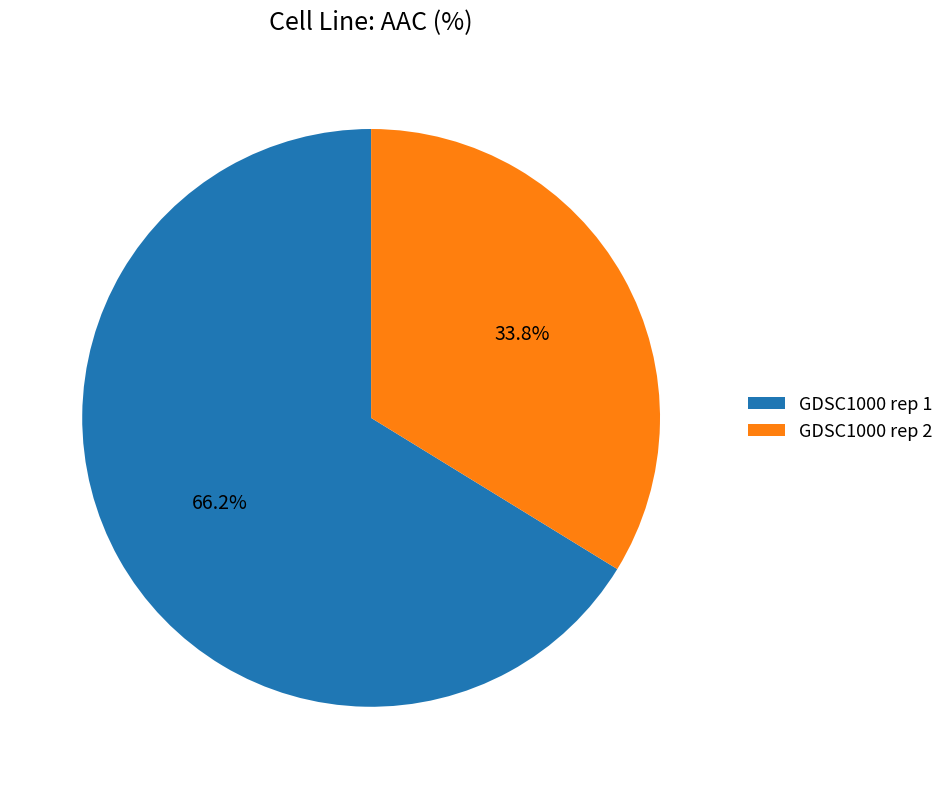

Does any single category account for the majority?

Yes